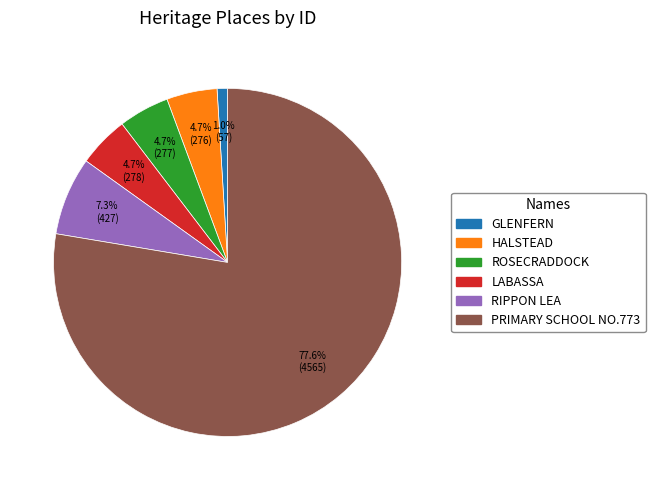

Does HALSTEAD account for over 50% of the chart?

No